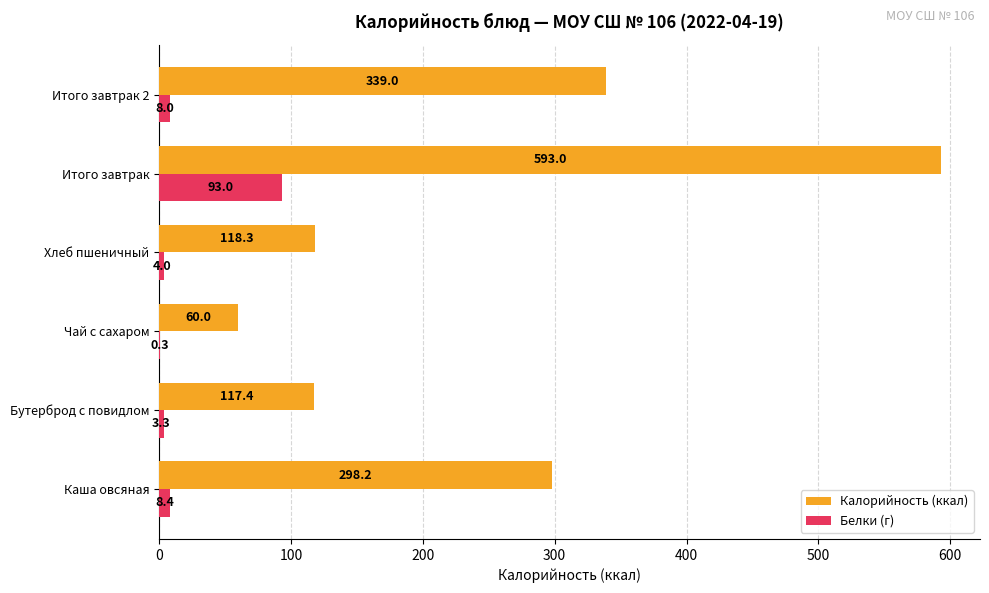

What value does the Белки (г) series have at Каша овсяная?

8.4